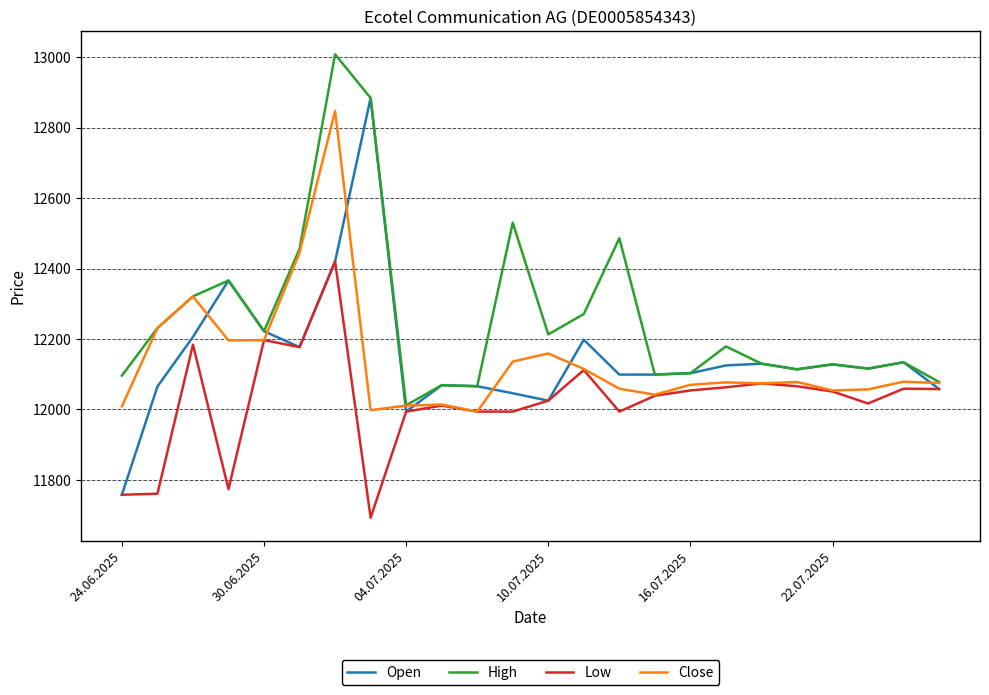

Rank the series by their maximum value, from highest to lowest.

High, Open, Close, Low